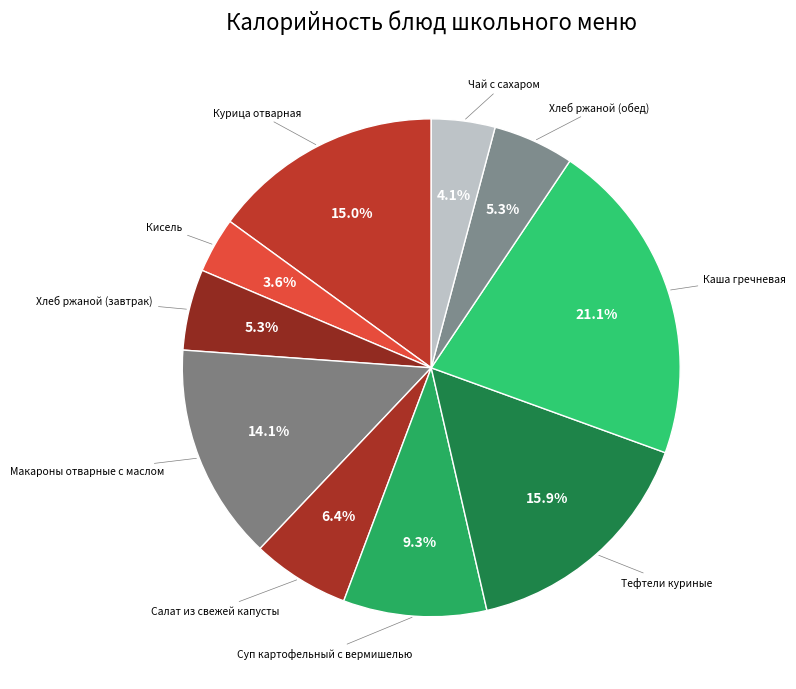

Rank the categories by value from highest to lowest.

Каша гречневая, Тефтели куриные, Курица отварная, Макароны отварные с маслом, Суп картофельный с вермишелью, Салат из свежей капусты, Хлеб ржаной (завтрак), Хлеб ржаной (обед), Чай с сахаром, Кисель